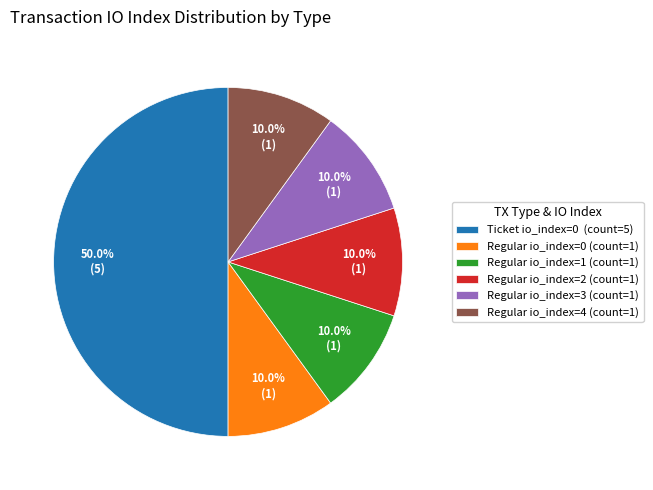

What is the total percentage of Regular io_index=0 (count=1) and Regular io_index=1 (count=1)?

20.0%